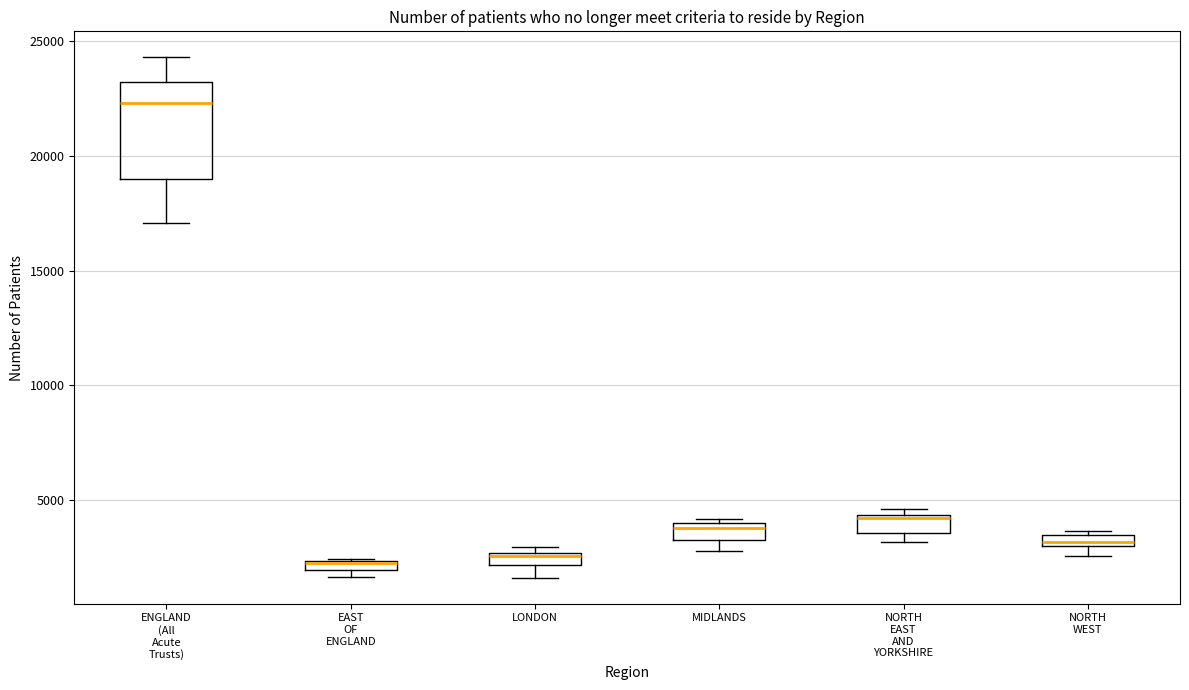

Where is the lower edge of the box for LONDON on the y-axis? The values are not printed on the chart, so give them approximately, as read against the axis.

2000